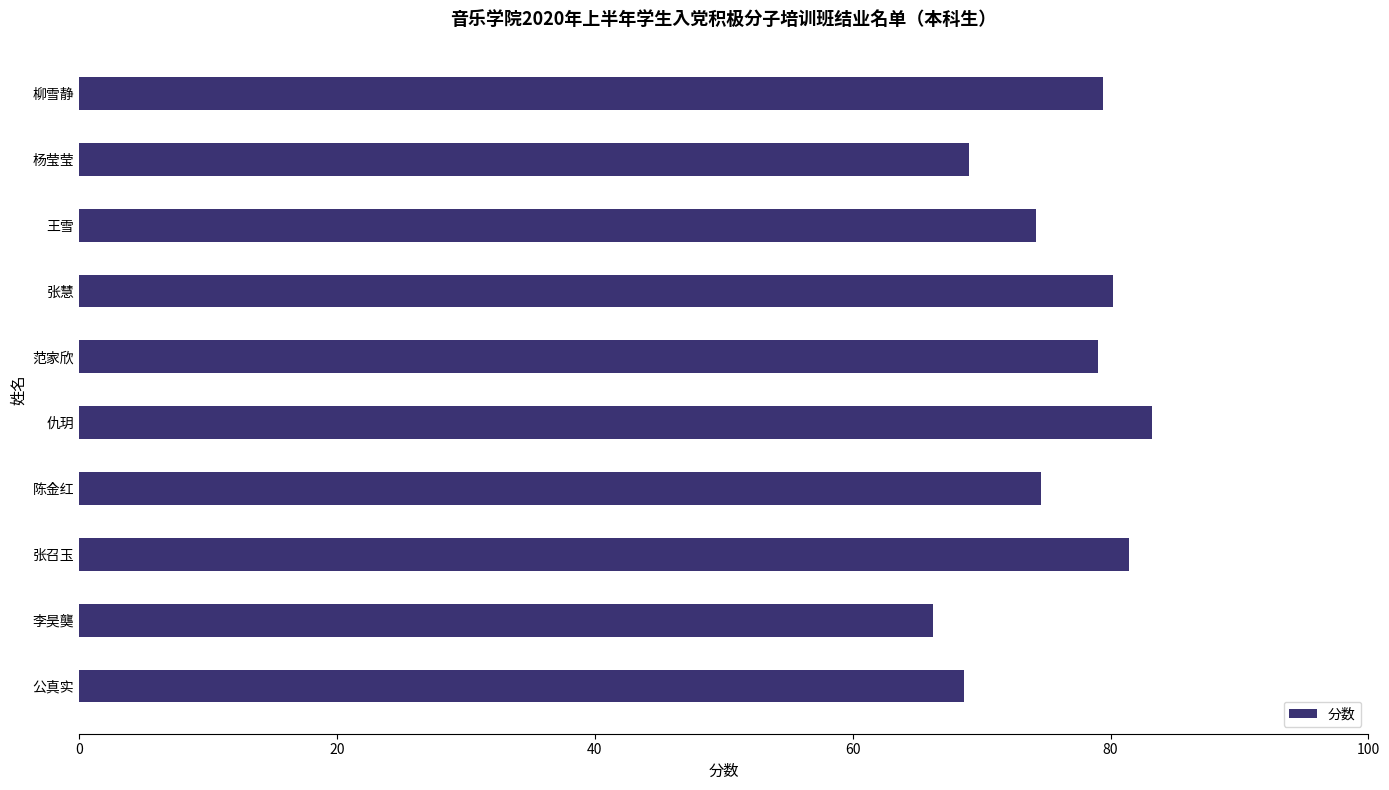

The chart shows a value of 83.2 at 仇玥. True or false?

True